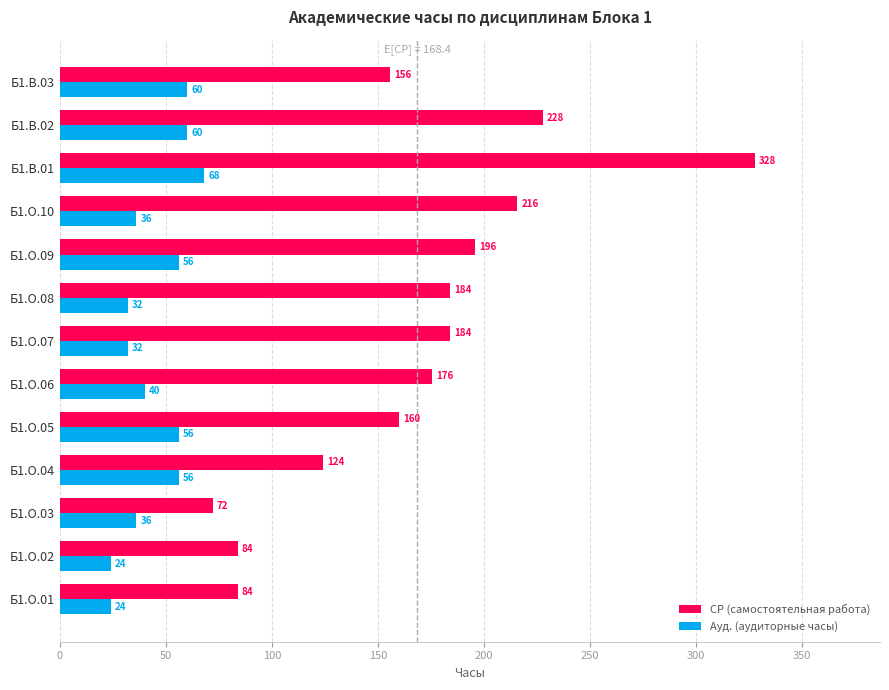

How many values in the СР (самостоятельная работа) series are below 175?

6